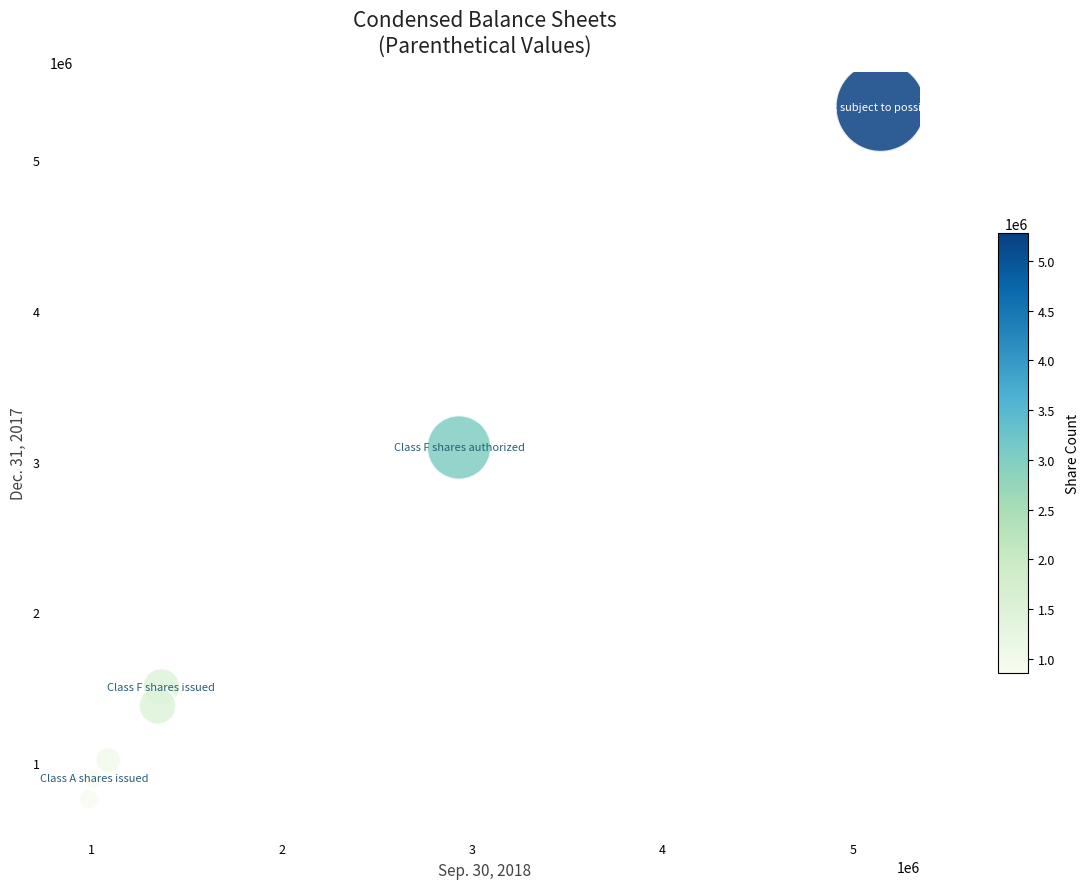

What is the range of Y values (max minus min)?

4593732.3